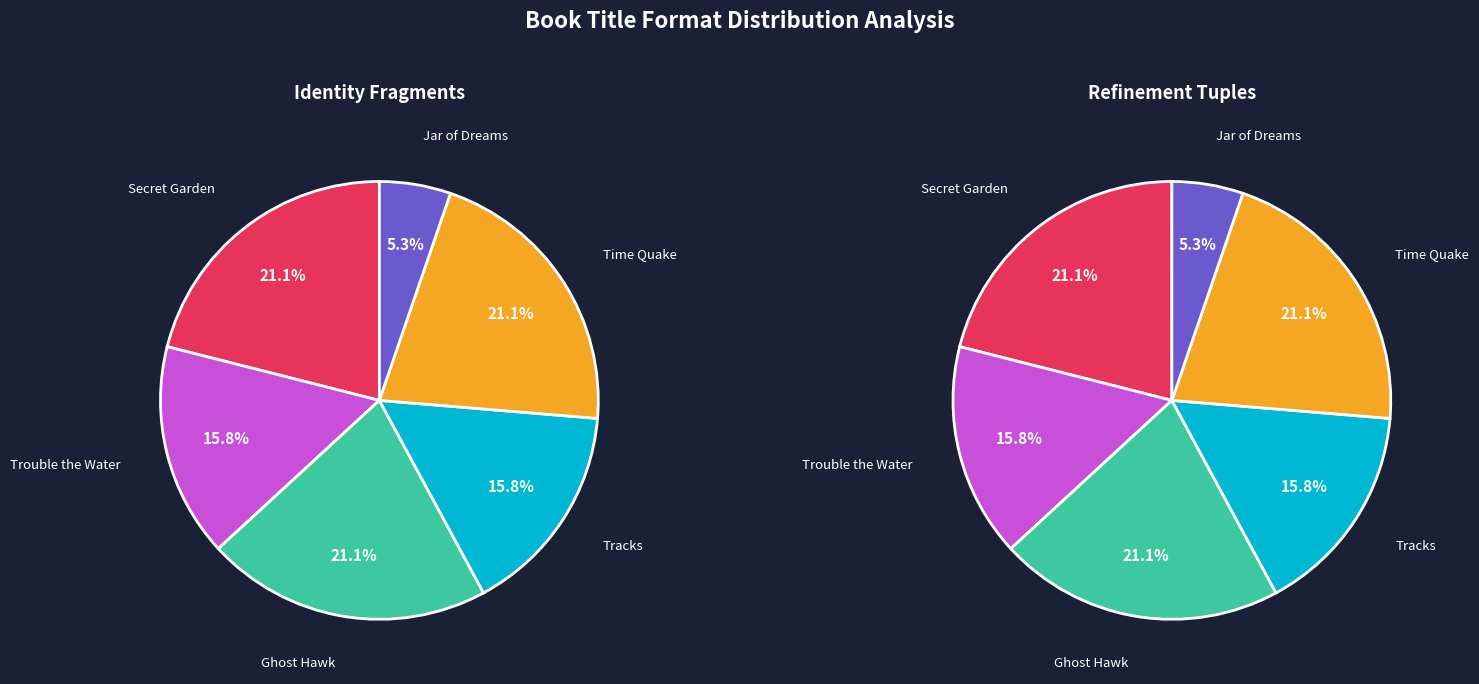

What is the ratio of the value at Time Quake to the value at Ghost Hawk?

1.0